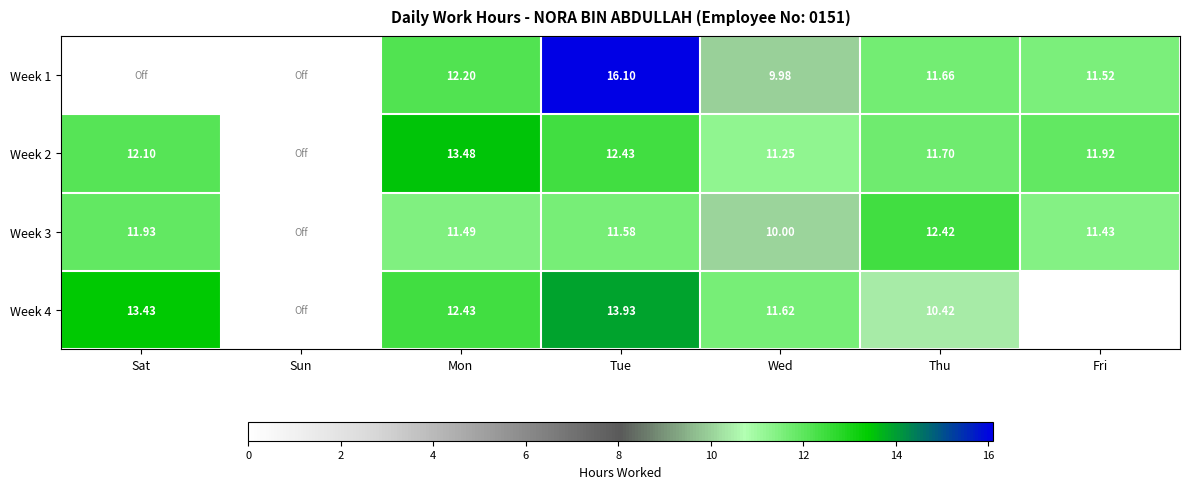

Which series changed the most between Tue and Wed?

Week 1